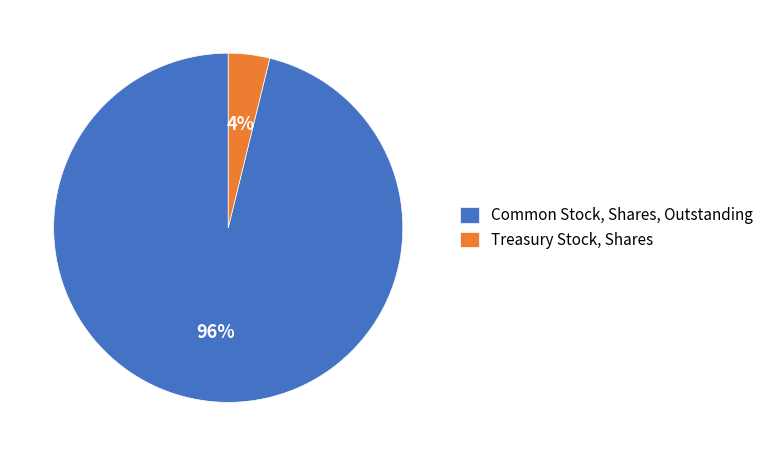

Between Common Stock, Shares, Outstanding and Treasury Stock, Shares, which is larger?

Common Stock, Shares, Outstanding